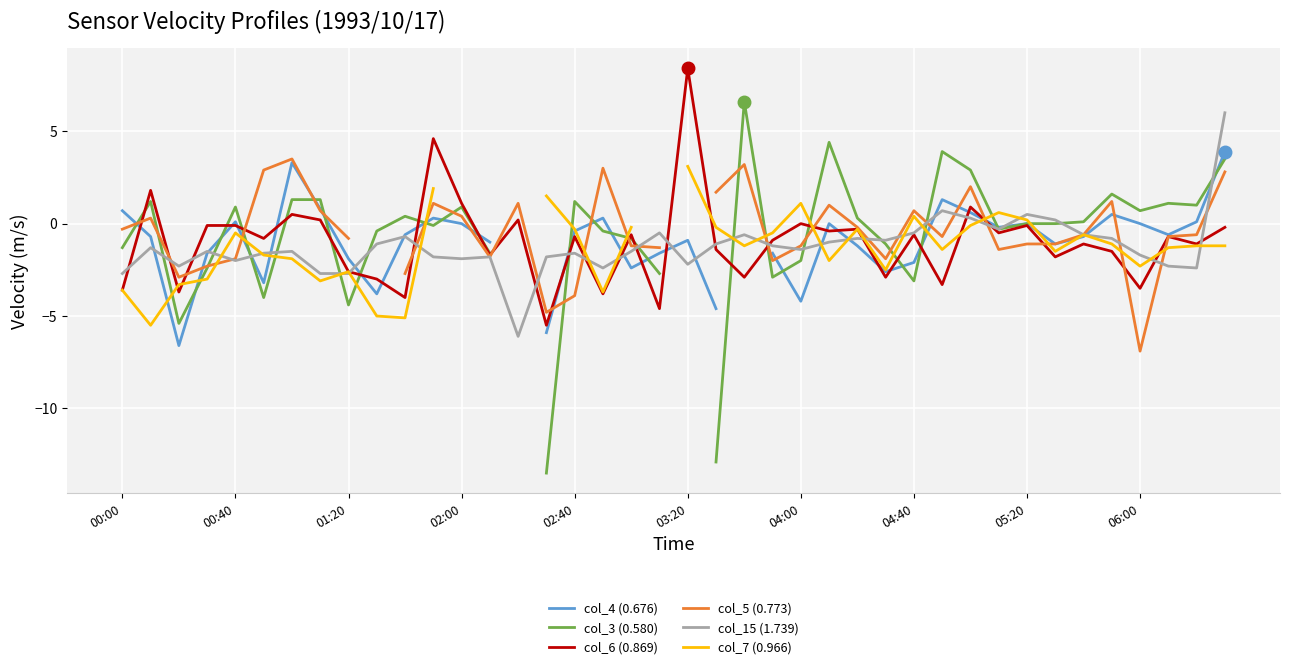

The col_7 (0.966) series shows -0.3 at 21. True or false?

False